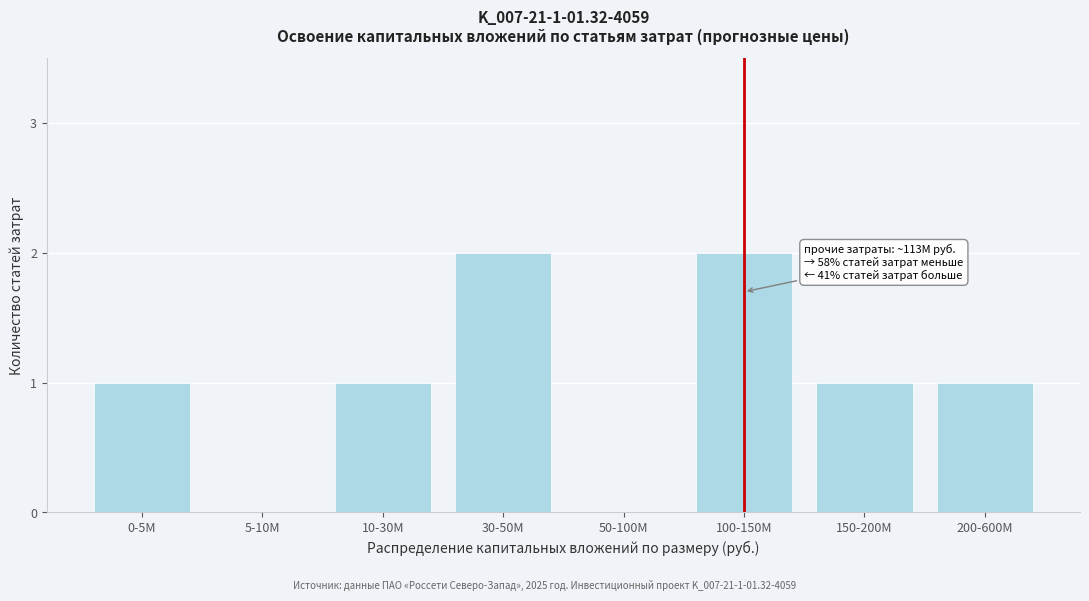

What is the sum of all values?

8